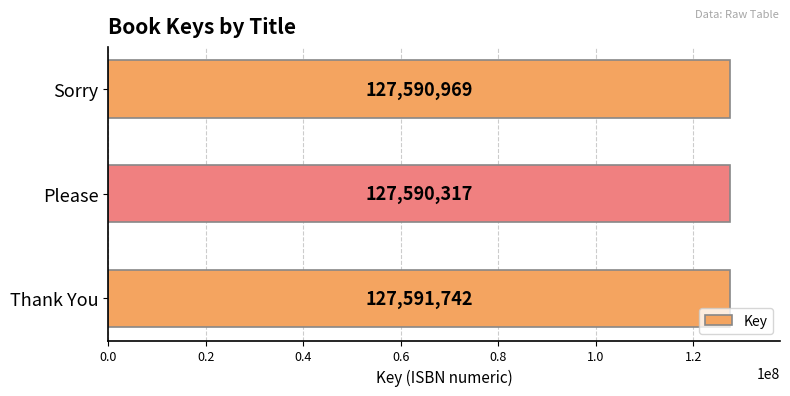

How many values are between 127590317 and 127591742?

3